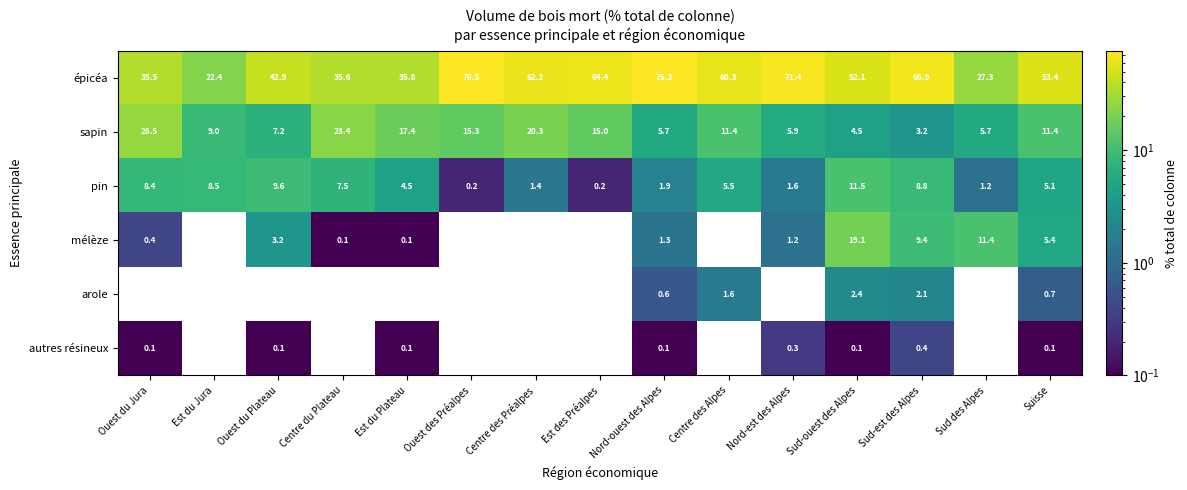

Which has a higher value, Suisse or Centre des Alpes?

Centre des Alpes